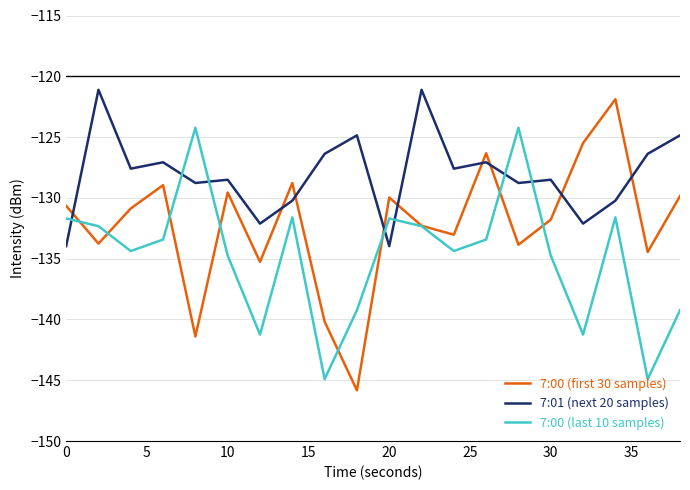

How many times do 7:00 (last 10 samples) and 7:01 (next 20 samples) cross each other?

7